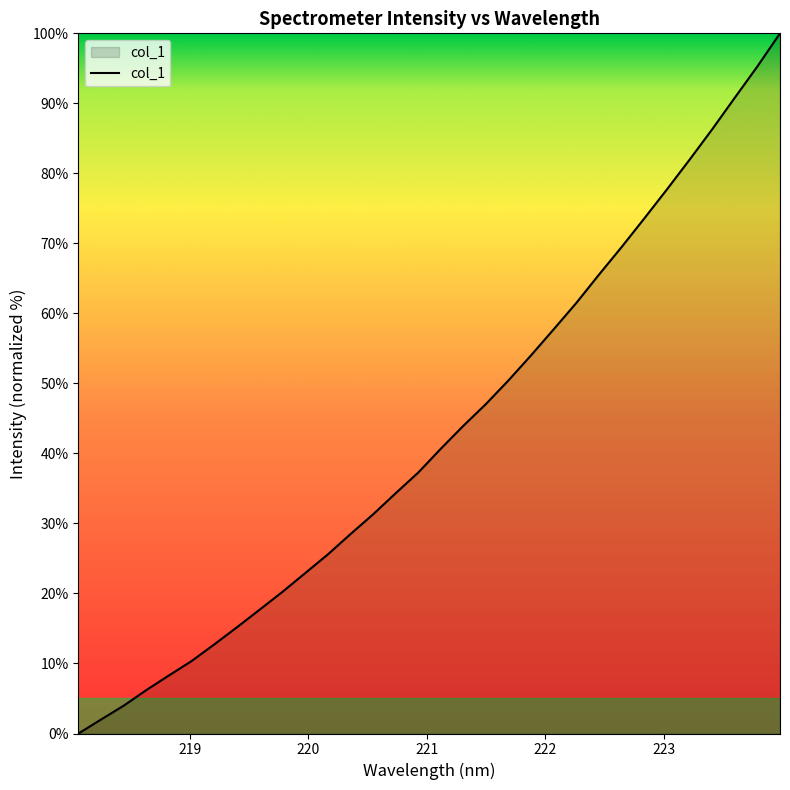

What is the difference between the maximum and second lowest values?

98.0